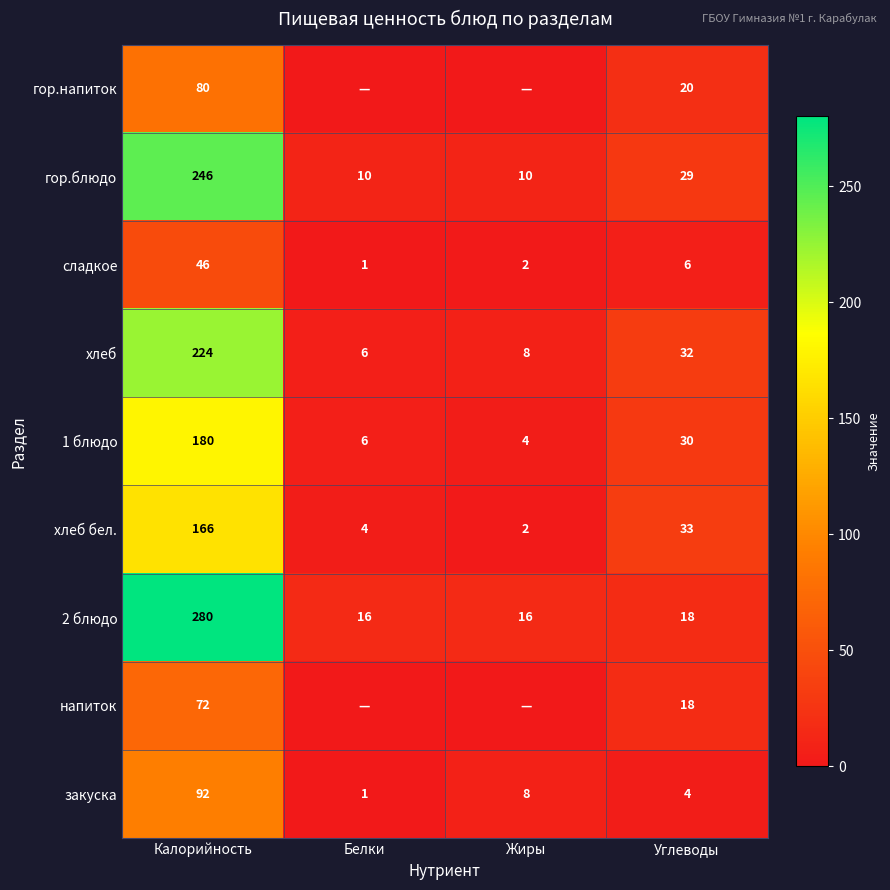

How many data points in хлеб бел. are less than 33?

2